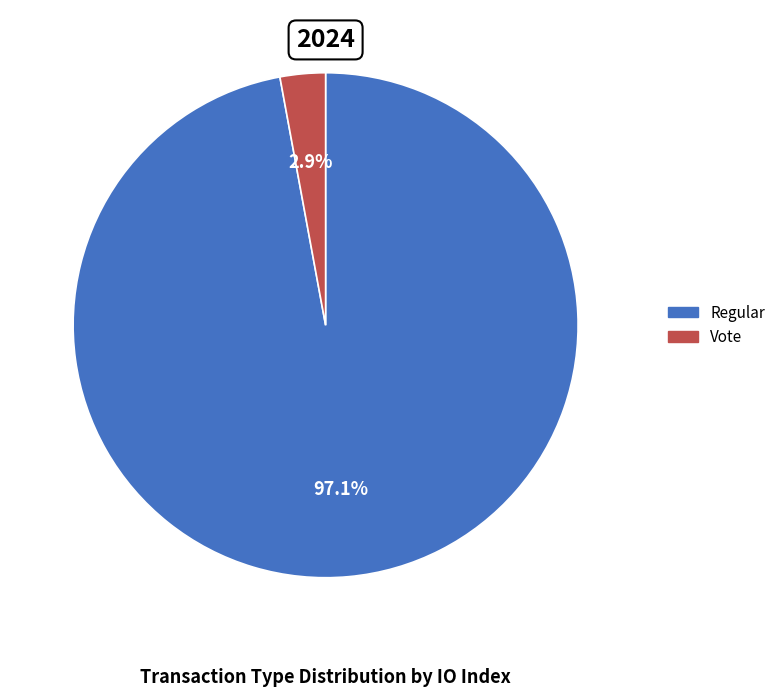

Is there a majority slice in this chart?

Yes